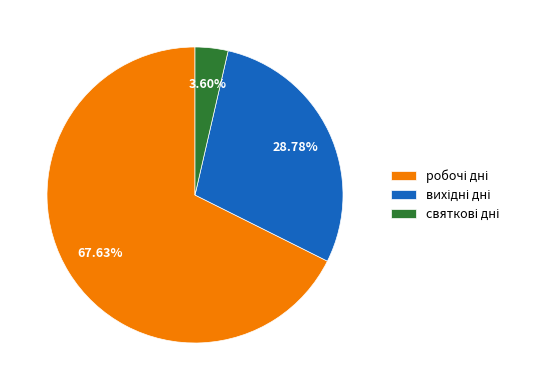

Does any single category account for the majority?

Yes